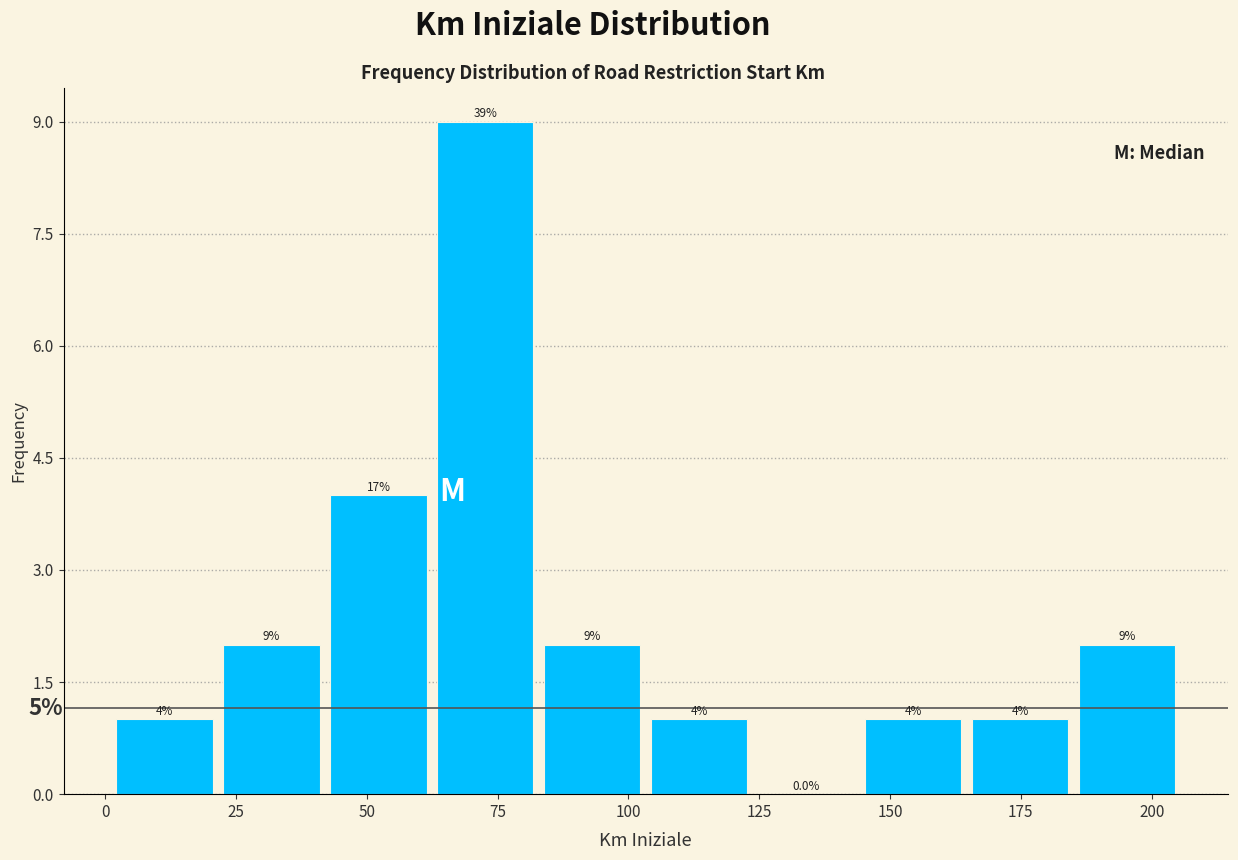

Over which range of the x-axis is the bar tallest?

60 to 85